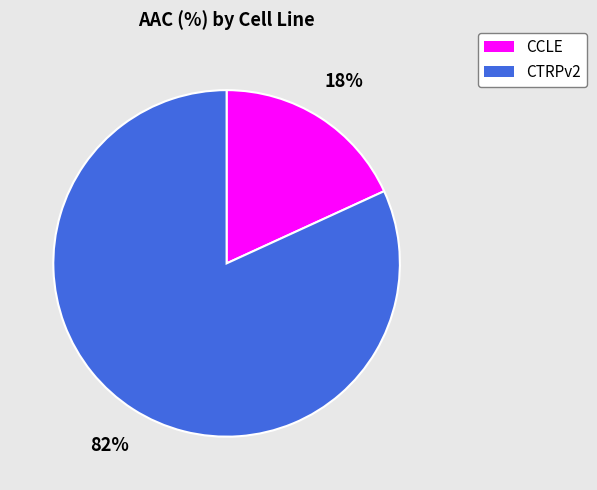

Combined, do CTRPv2 and CCLE account for over 50%?

Yes